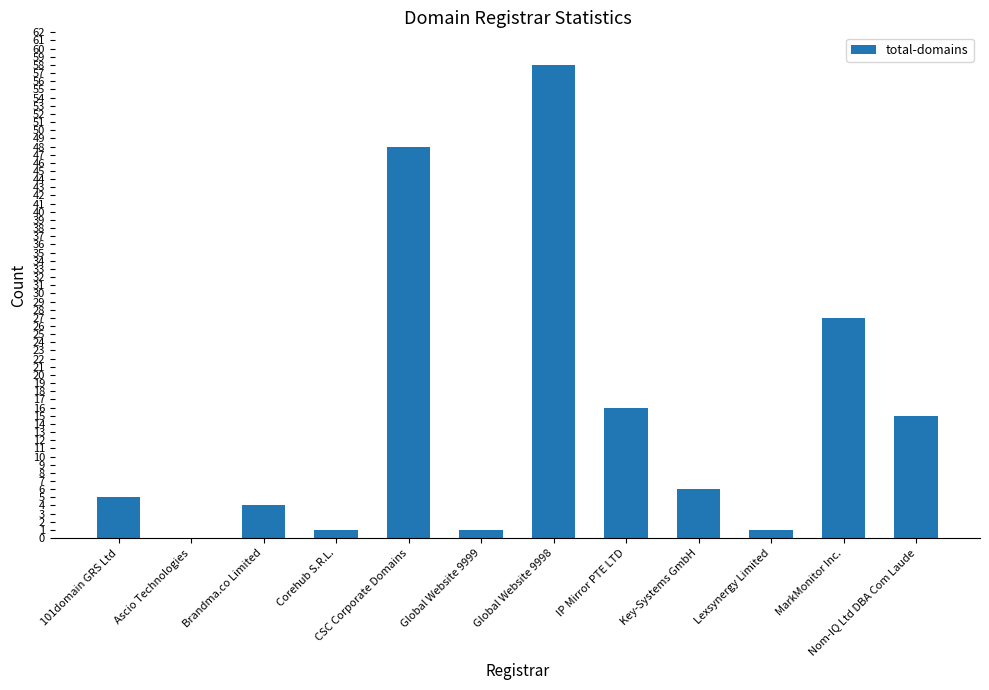

What is the maximum value shown in the chart?

58